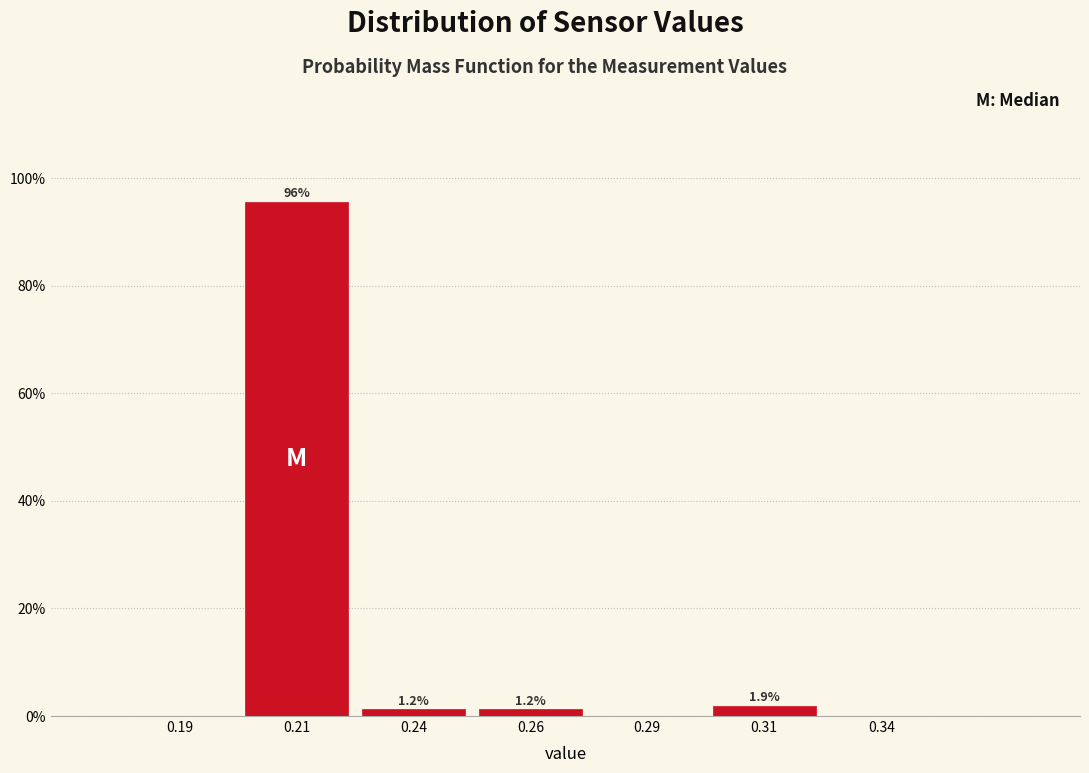

Where does the data first go above 1?

0.21